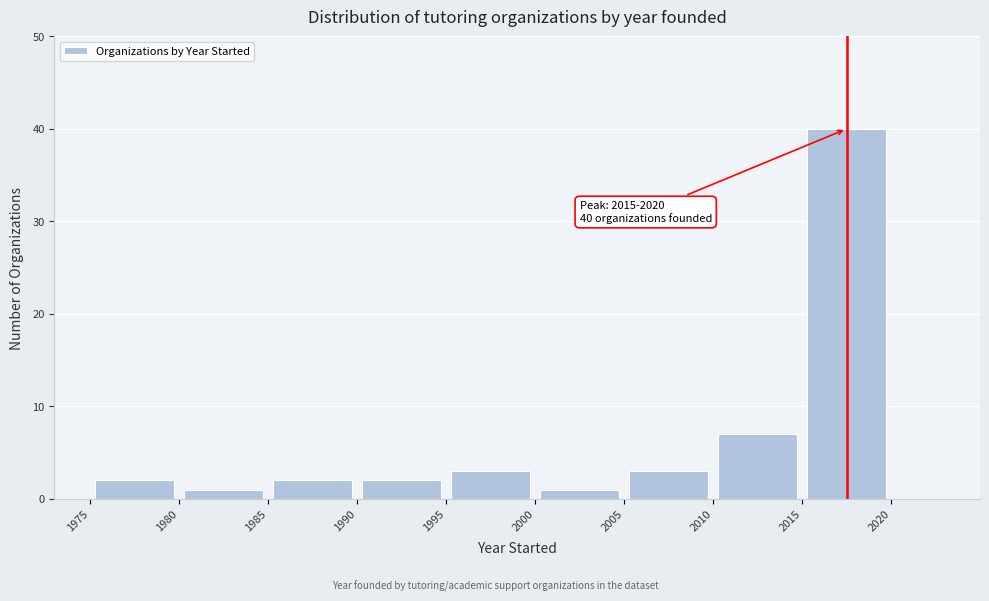

Which range on the x-axis has the tallest bar?

2015 to 2020